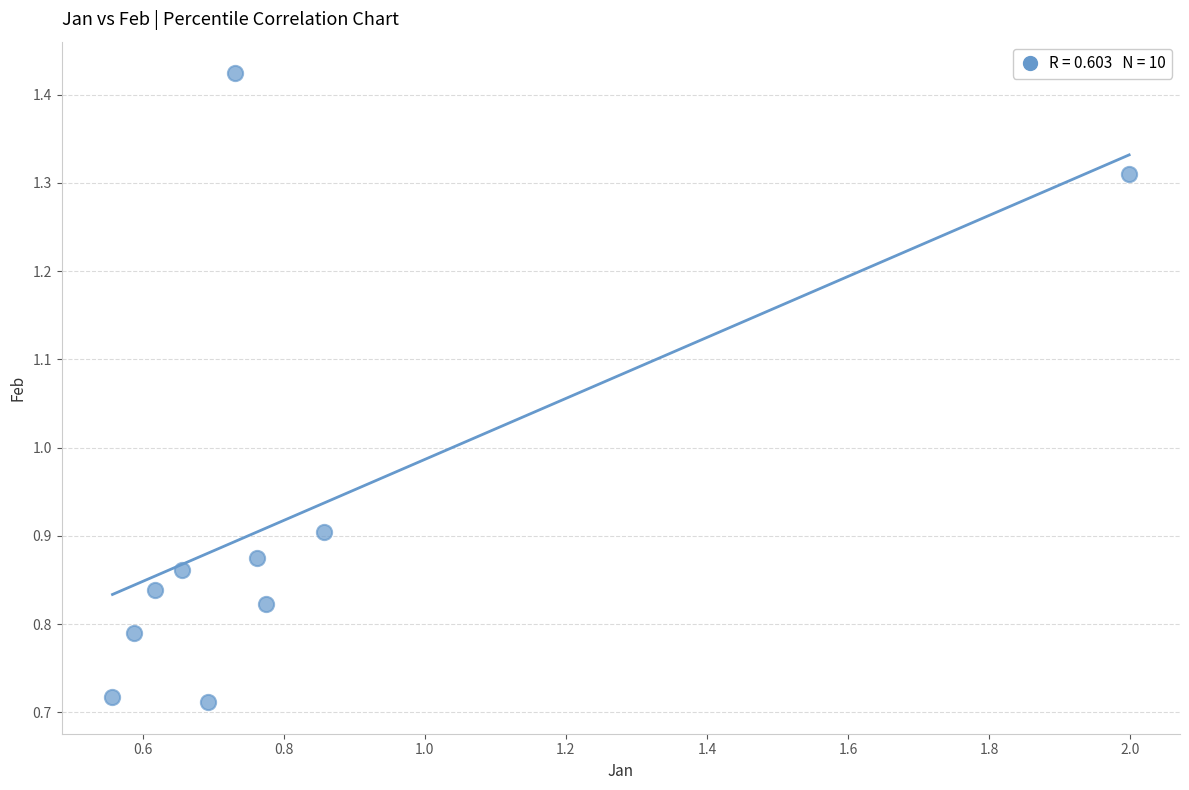

How many points are shown in the scatter plot?

10